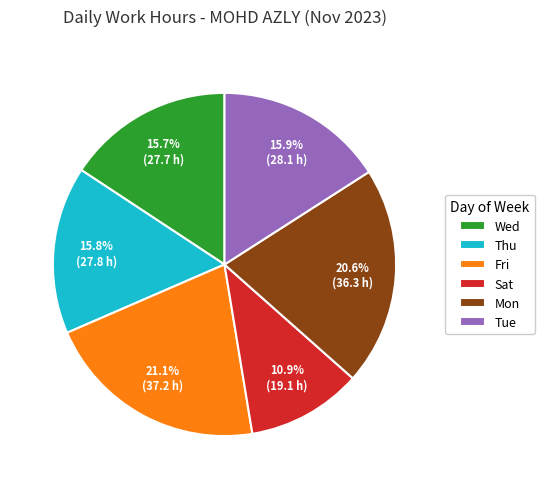

Approximately how many times larger is the value at Thu compared to Fri?

0.7